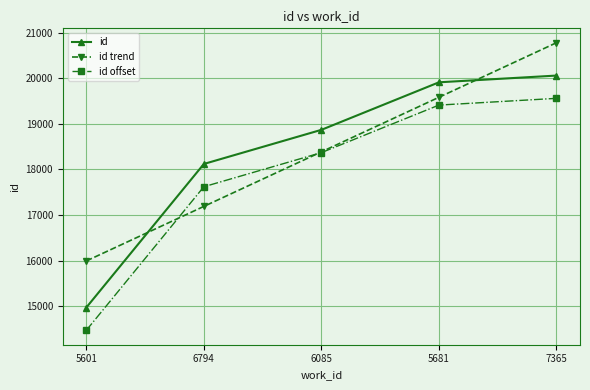

What are all the series names shown in the legend?

id, id trend, id offset